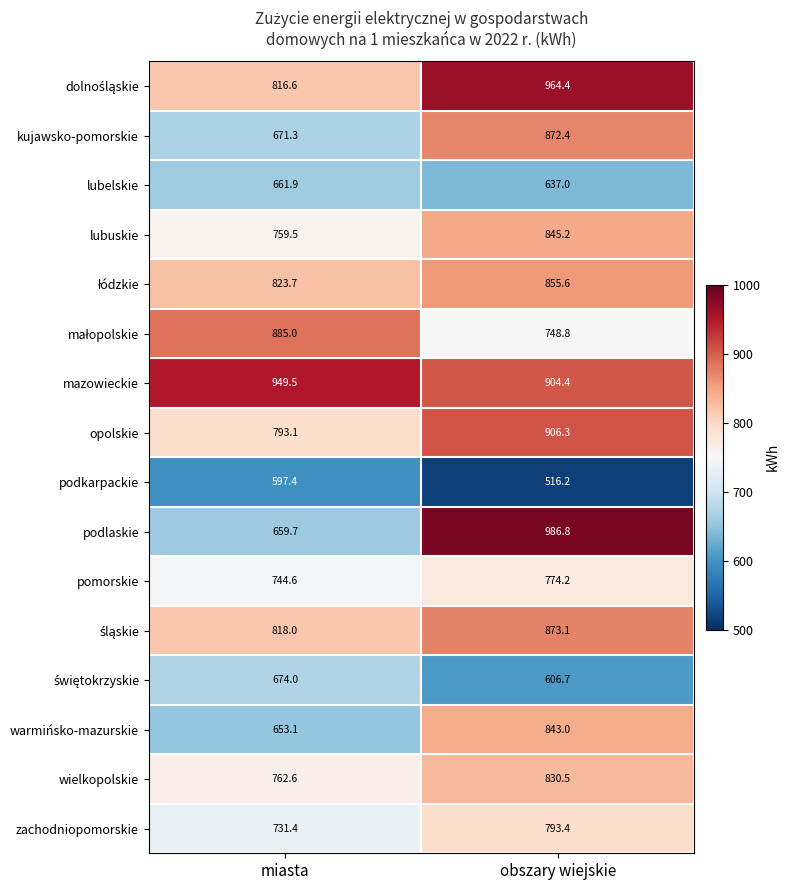

Is it true that zachodniopomorskie equals 731.4 at miasta?

True